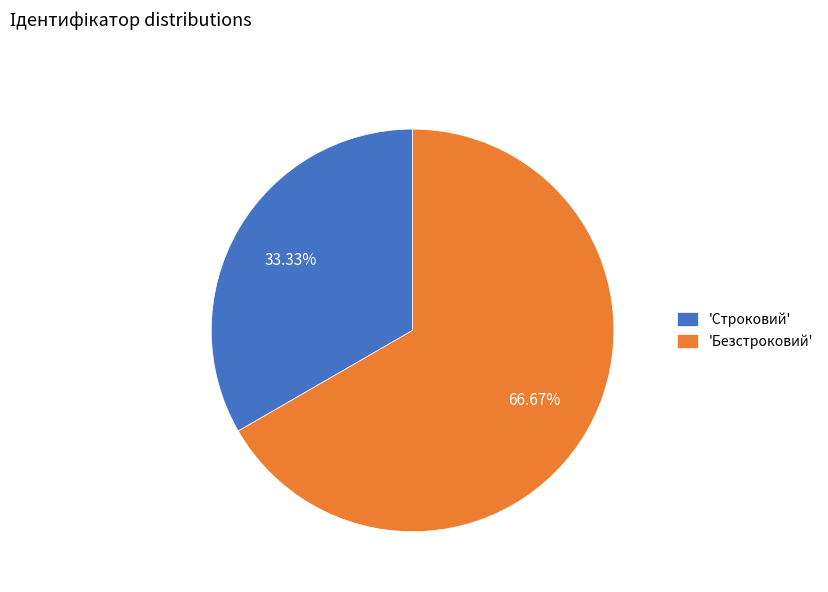

Which slice is the smallest?

'Строковий'